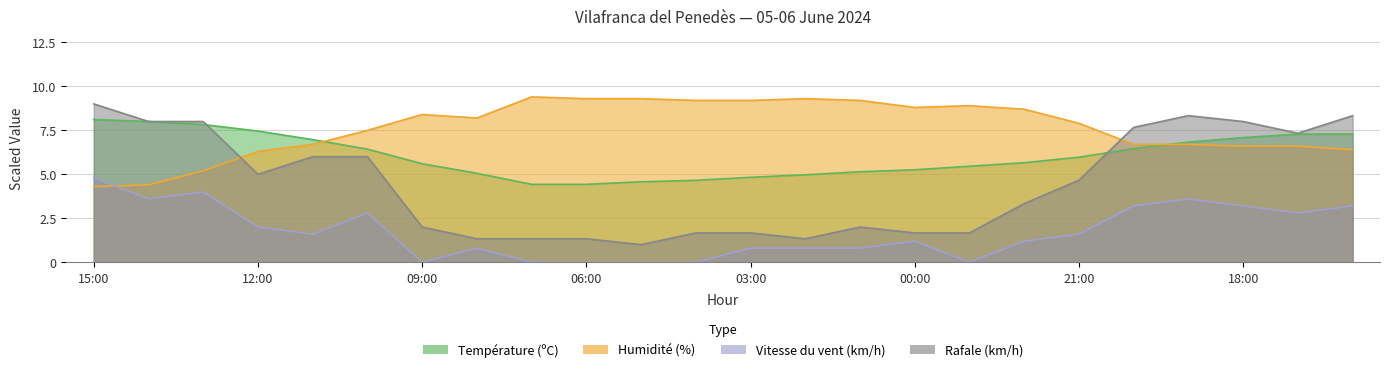

Reading right to left, transcribe all the data shown in this chart.

Température (ºC): 7.3	7.3	7.1	6.8	6.5	6.0	5.7	5.5	5.3	5.1	5.0	4.8	4.7	4.6	4.4	4.4	5.1	5.6	6.4	7.0	7.5	7.8	8.0	8.1
Humidité (%): 6.4	6.6	6.6	6.7	6.7	7.9	8.7	8.9	8.8	9.2	9.3	9.2	9.2	9.3	9.3	9.4	8.2	8.4	7.5	6.7	6.3	5.2	4.4	4.3
Vitesse du vent (km/h): 3.2	2.8	3.2	3.6	3.2	1.6	1.2	0.0	1.2	0.8	0.8	0.8	0.0	0.0	0.0	0.0	0.8	0.0	2.8	1.6	2.0	4.0	3.6	4.8
Rafale (km/h): 8.3	7.3	8.0	8.3	7.7	4.7	3.3	1.7	1.7	2.0	1.3	1.7	1.7	1.0	1.3	1.3	1.3	2.0	6.0	6.0	5.0	8.0	8.0	9.0